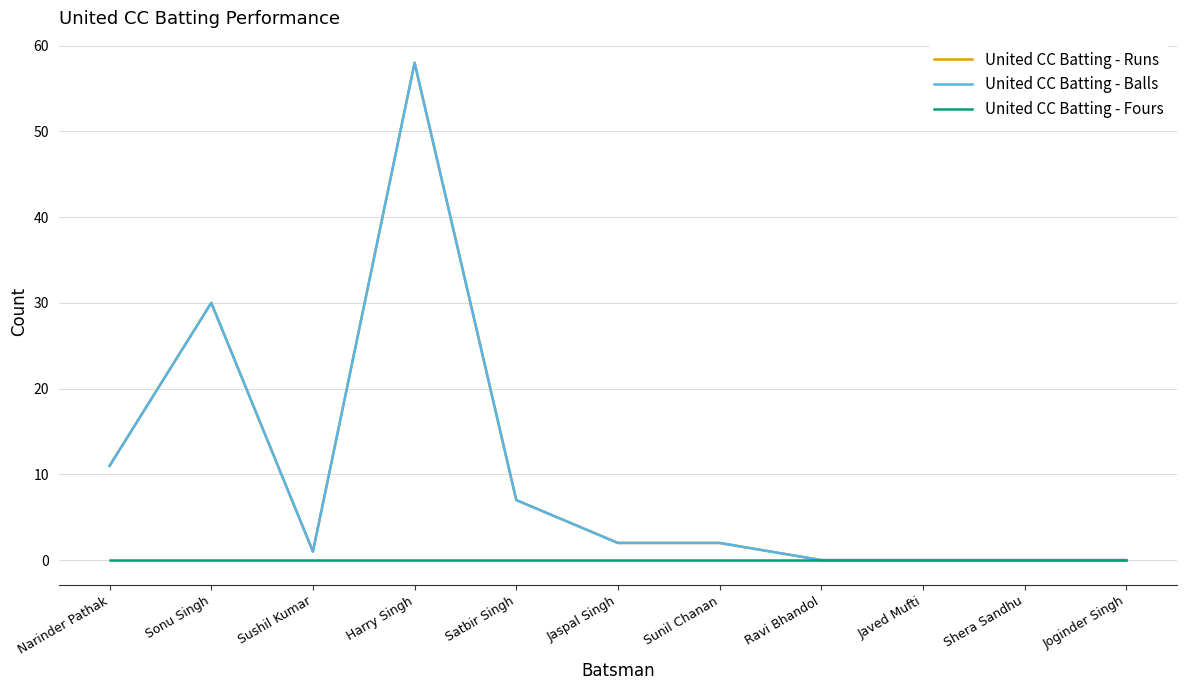

Is this an area chart (filled region under the line)?

No